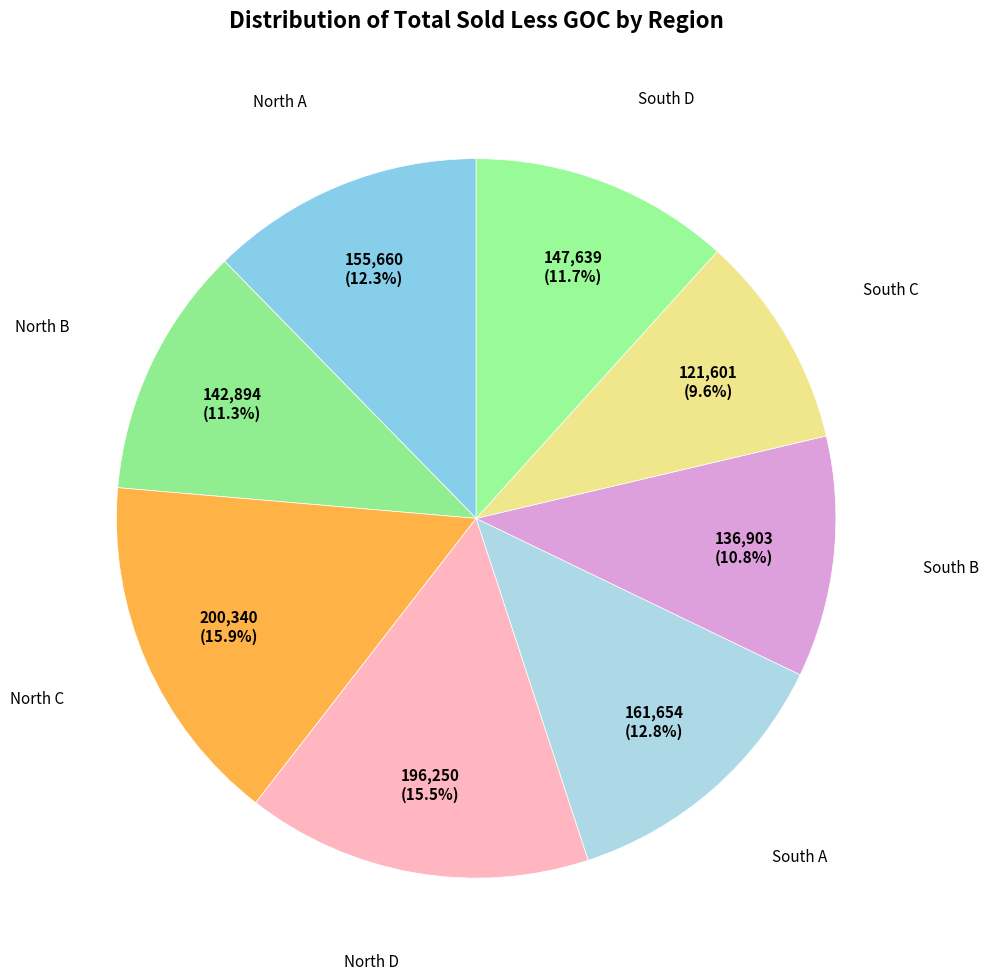

Which slice is the smallest?

South C